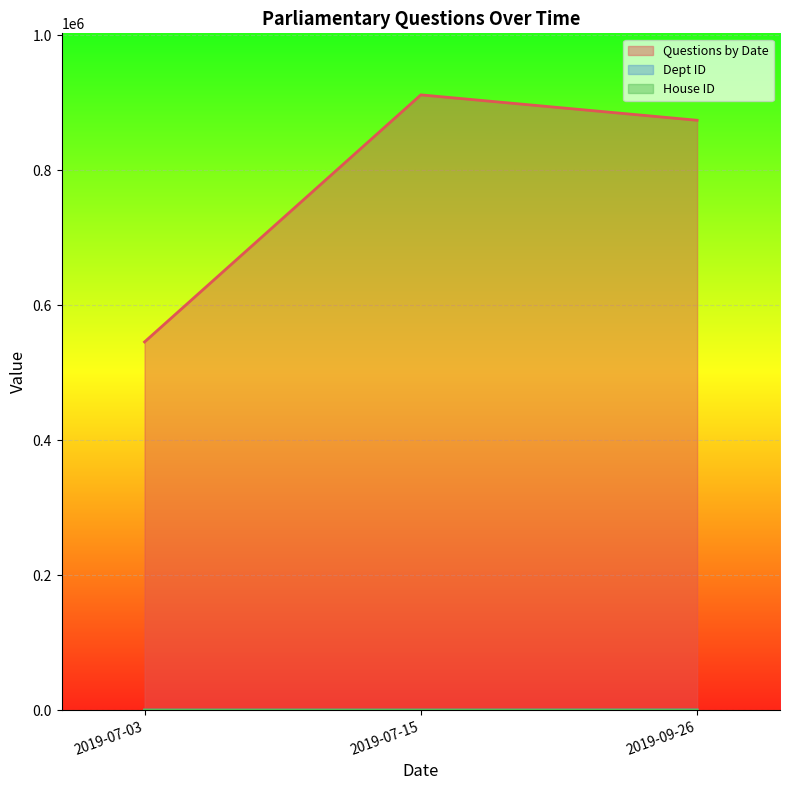

True or false: House ID has more than 0 interior local peaks.

False